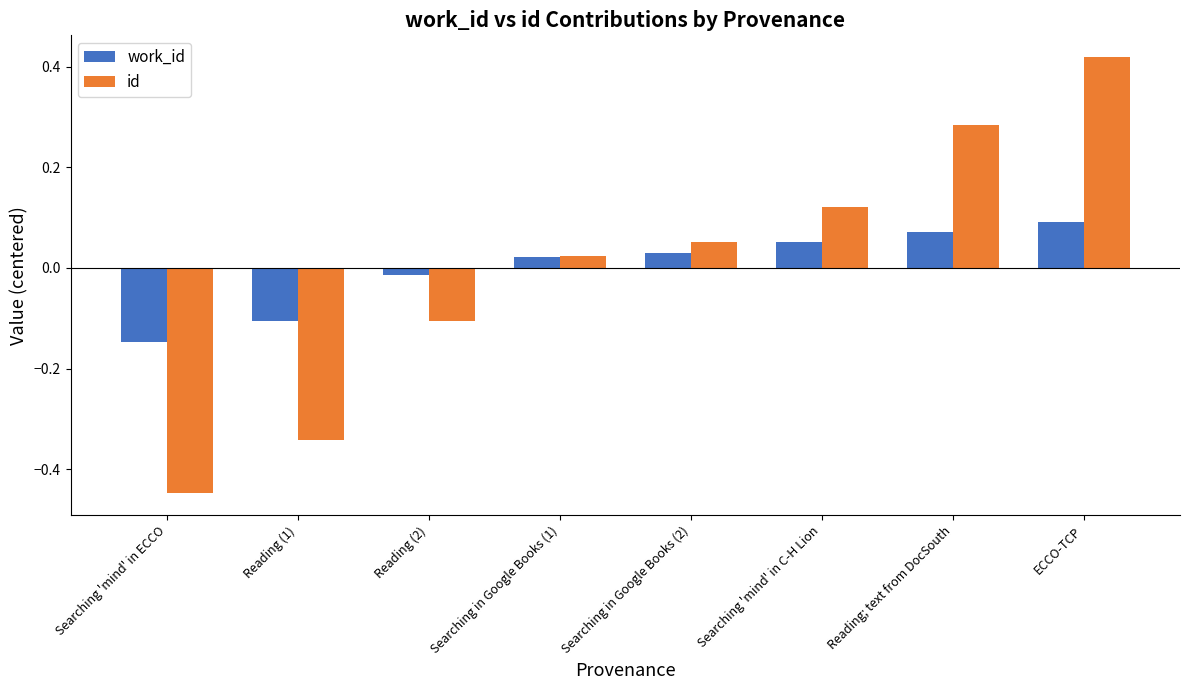

Which category has the highest value across all series?

ECCO-TCP